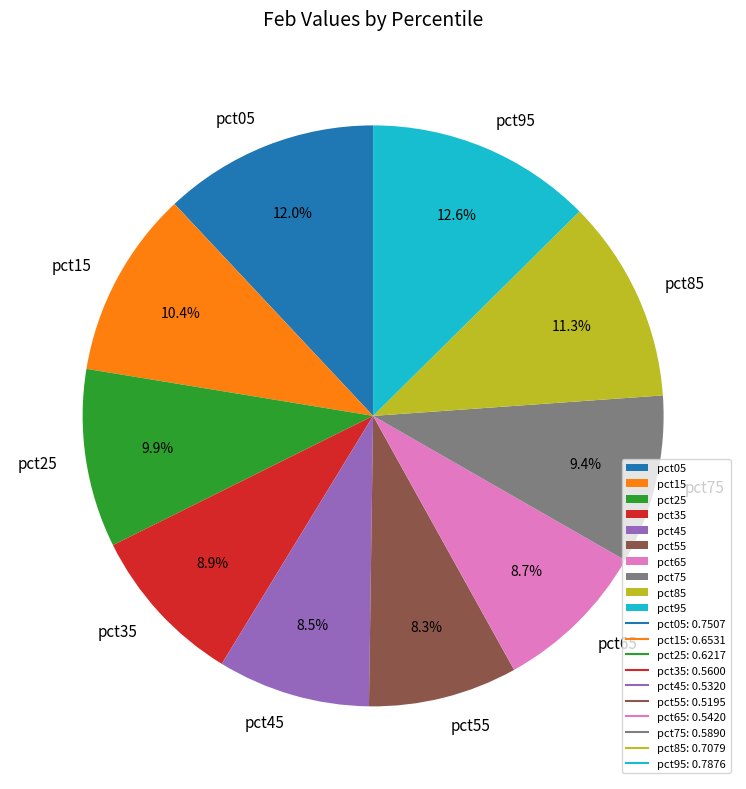

To the nearest percent, what percentage of the pie is pct65?

9%